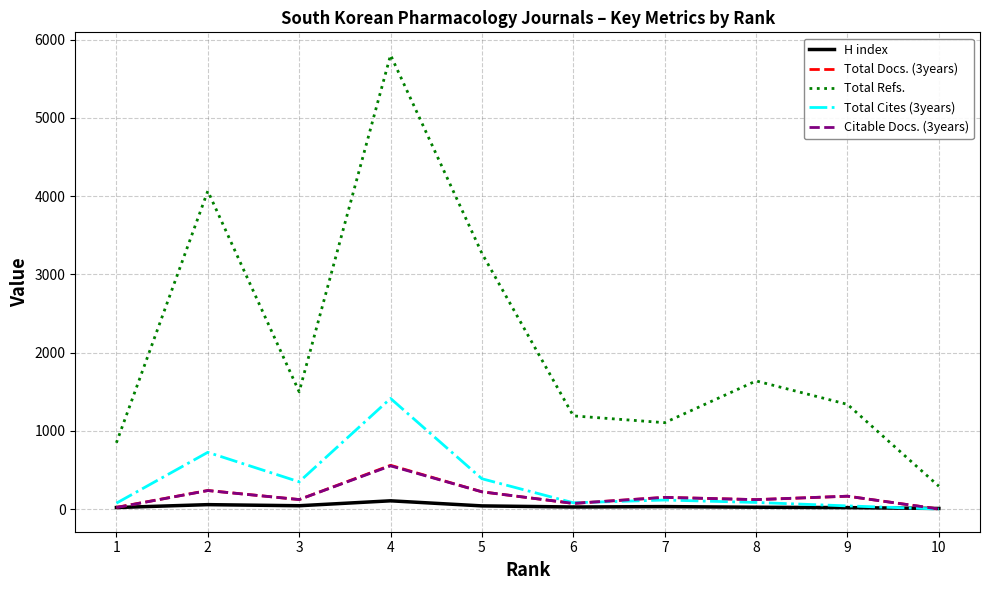

The value of Total Refs. at 4 is 8183. True or false?

False